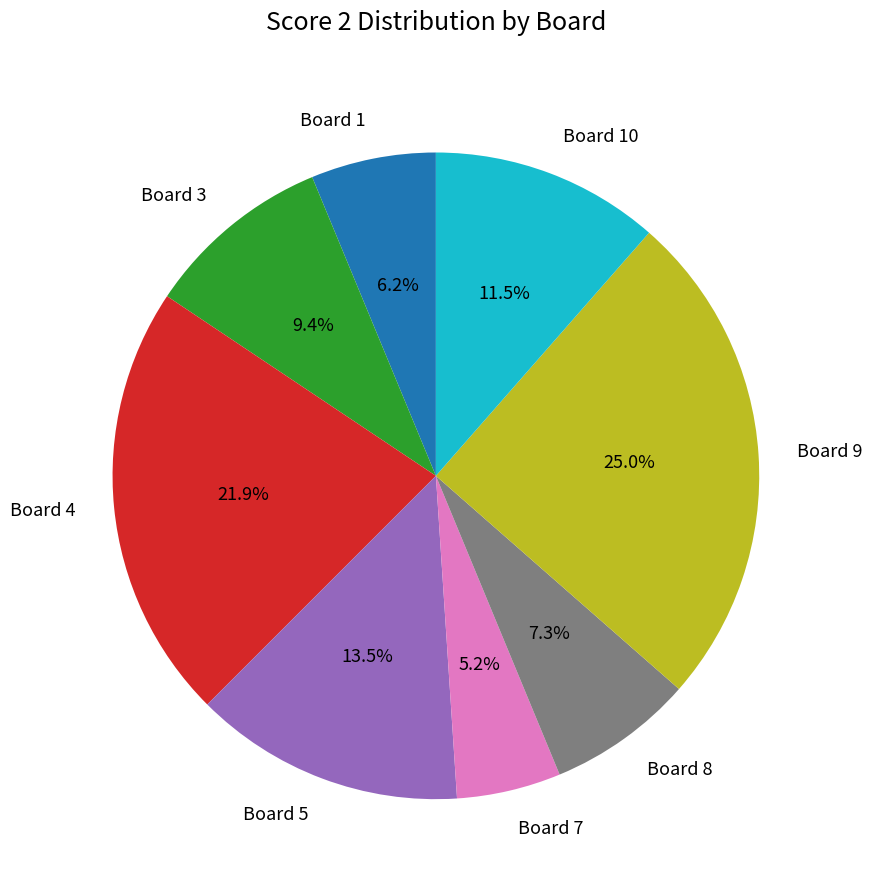

How much of the chart is everything except Board 8?

92.7%